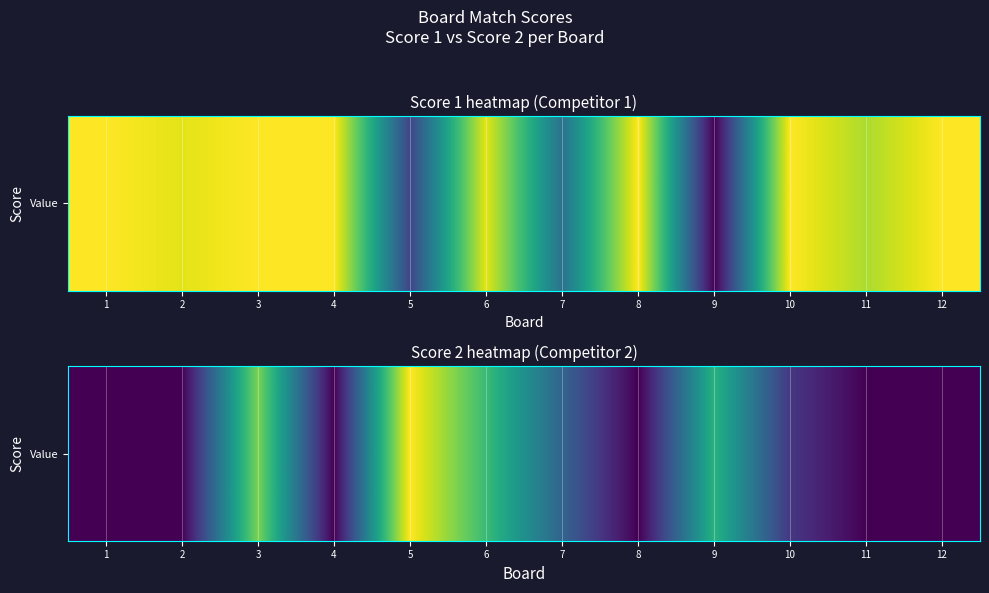

Rank the categories by value from highest to lowest.

5, 3, 6, 9, 7, 10, 1, 2, 4, 8, 11, 12